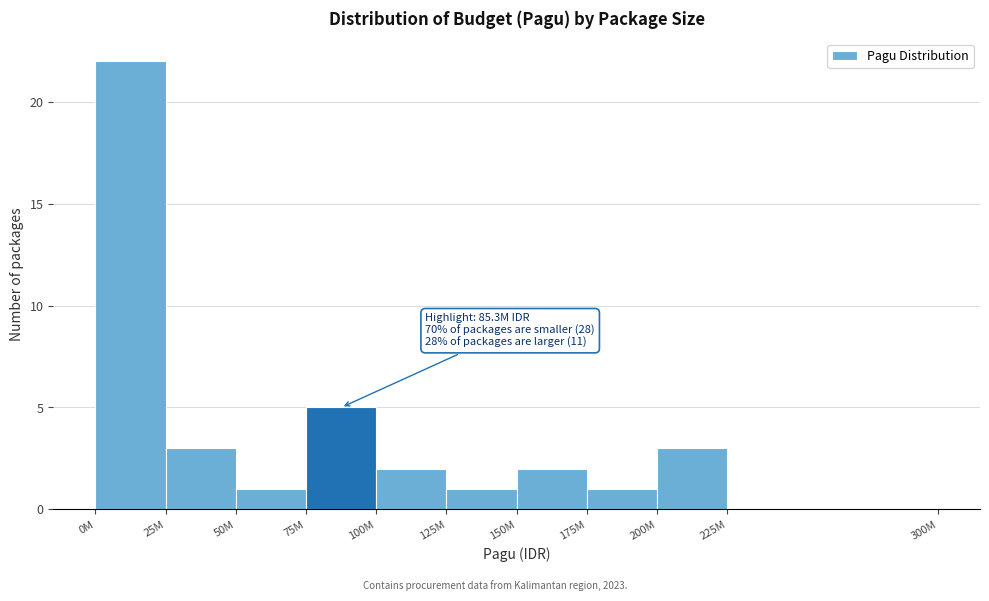

Reading left to right, extract all data points from this chart.

0M=22	25M=3	50M=1	75M=5	100M=2	125M=1	150M=2	175M=1	200M=3	225M=0